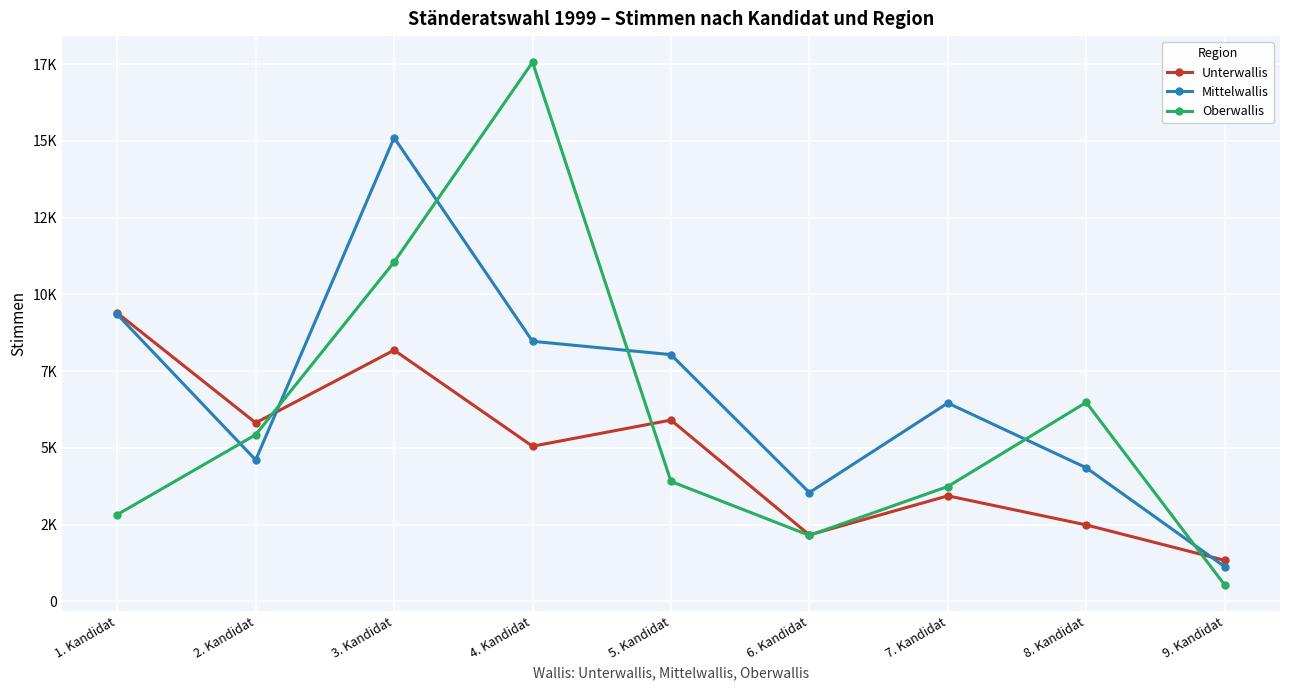

Between which two adjacent categories do Oberwallis and Unterwallis first intersect?

2. Kandidat and 3. Kandidat